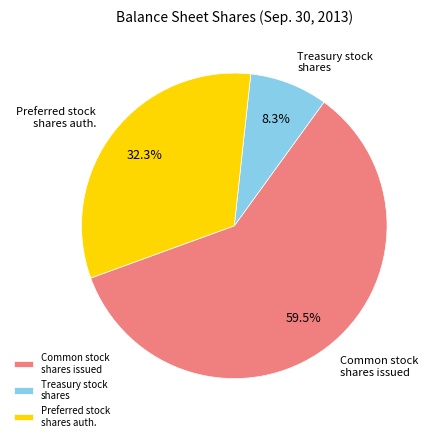

Count the number of slices in the pie.

3